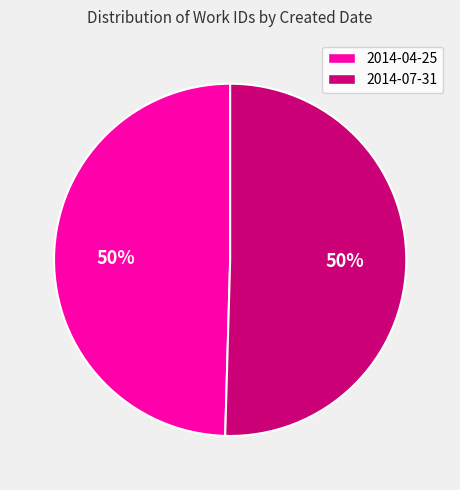

Combined, do 2014-04-25 and 2014-07-31 account for over 50%?

Yes